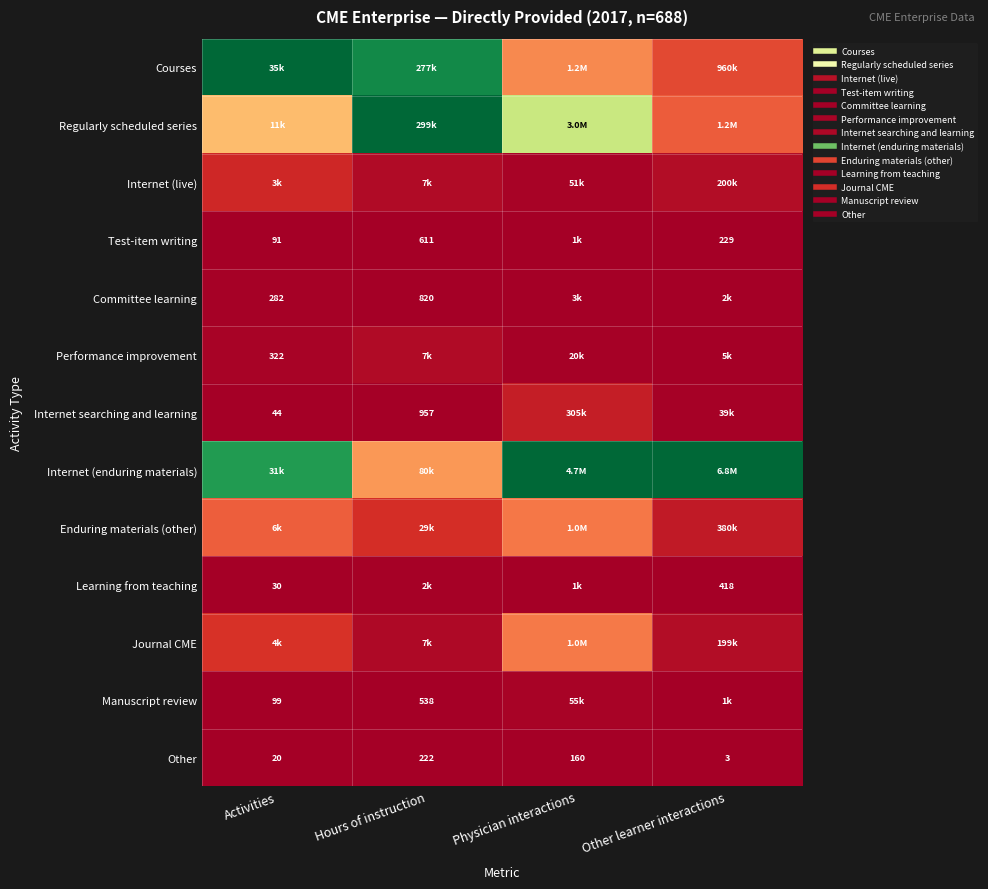

How many data points does each series have?

4